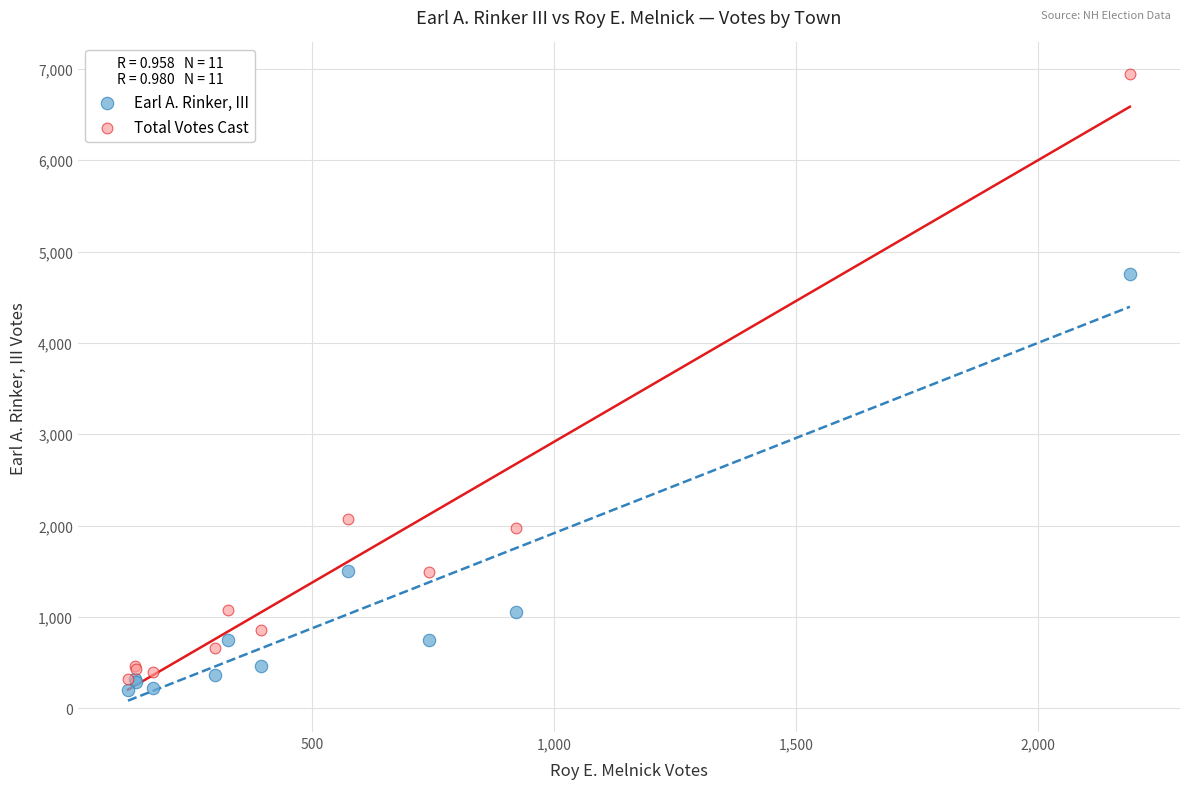

In the Earl A. Rinker, III series, what Y value is closest to 2478?

1499